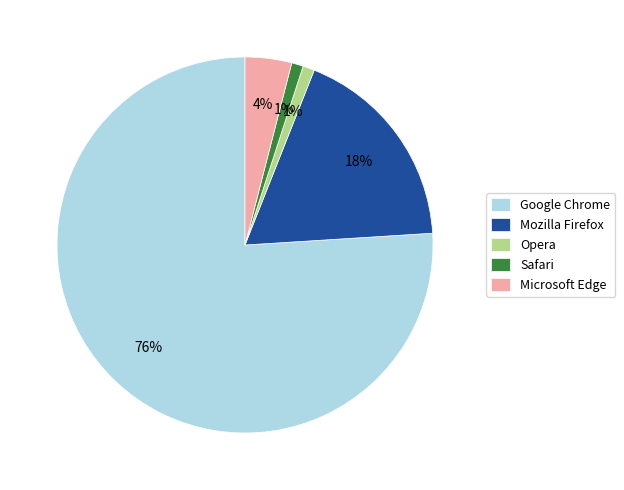

To the nearest percent, what percentage of the pie is Mozilla Firefox?

18%